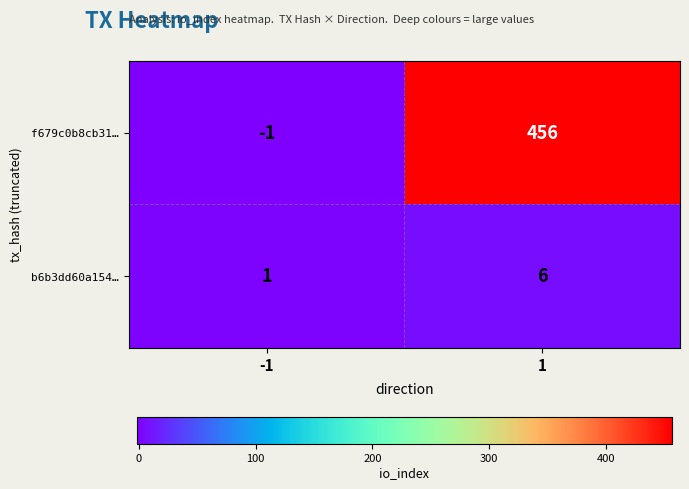

True or false: f679c0b8cb31… has a value of 456 at 1.

True